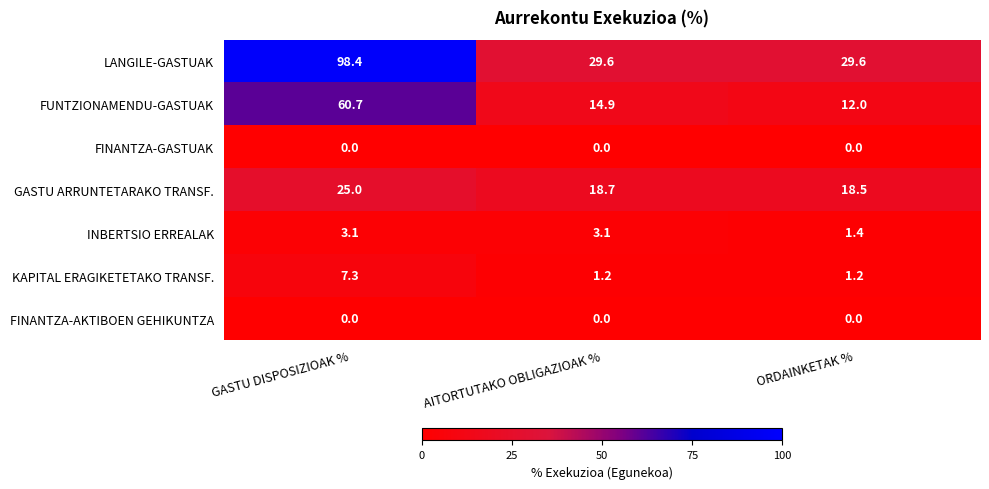

What is the difference between the highest and lowest values at GASTU DISPOSIZIOAK %?

98.4